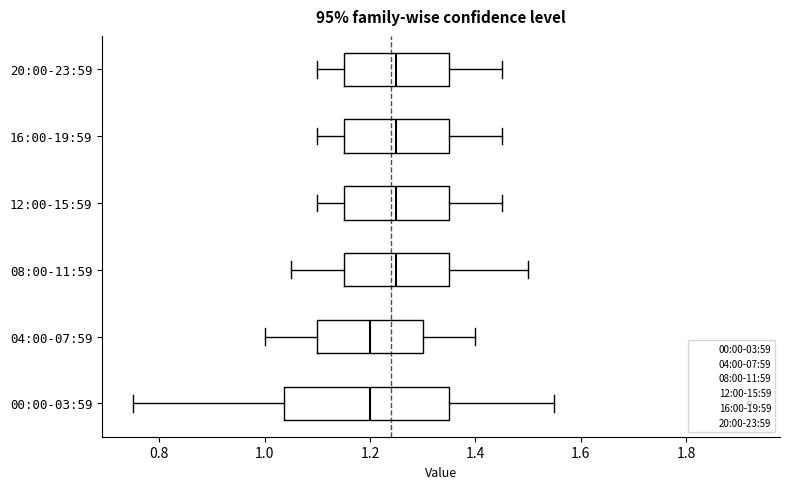

Where is the right edge of the box for 04:00-07:59 on the x-axis? The values are not printed on the chart, so give them approximately, as read against the axis.

1.30